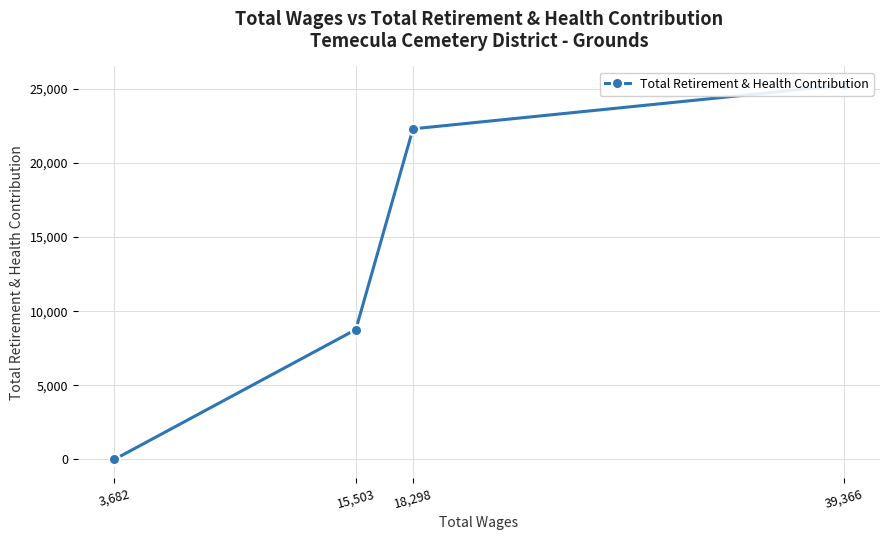

List the labels in order of value, largest first.

39,366, 18,298, 15,503, 3,682